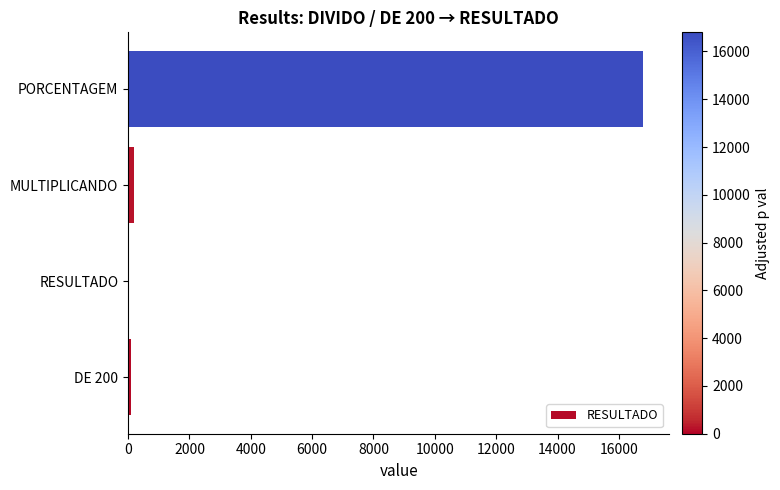

Between MULTIPLICANDO and PORCENTAGEM, which is larger?

PORCENTAGEM